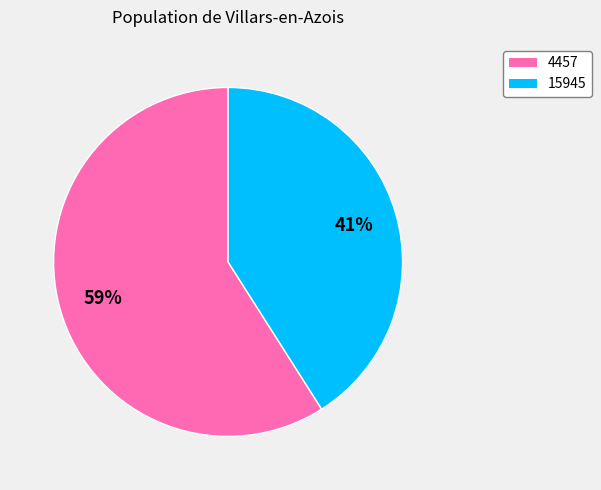

To the nearest percent, what percentage of the pie is 4457?

59%